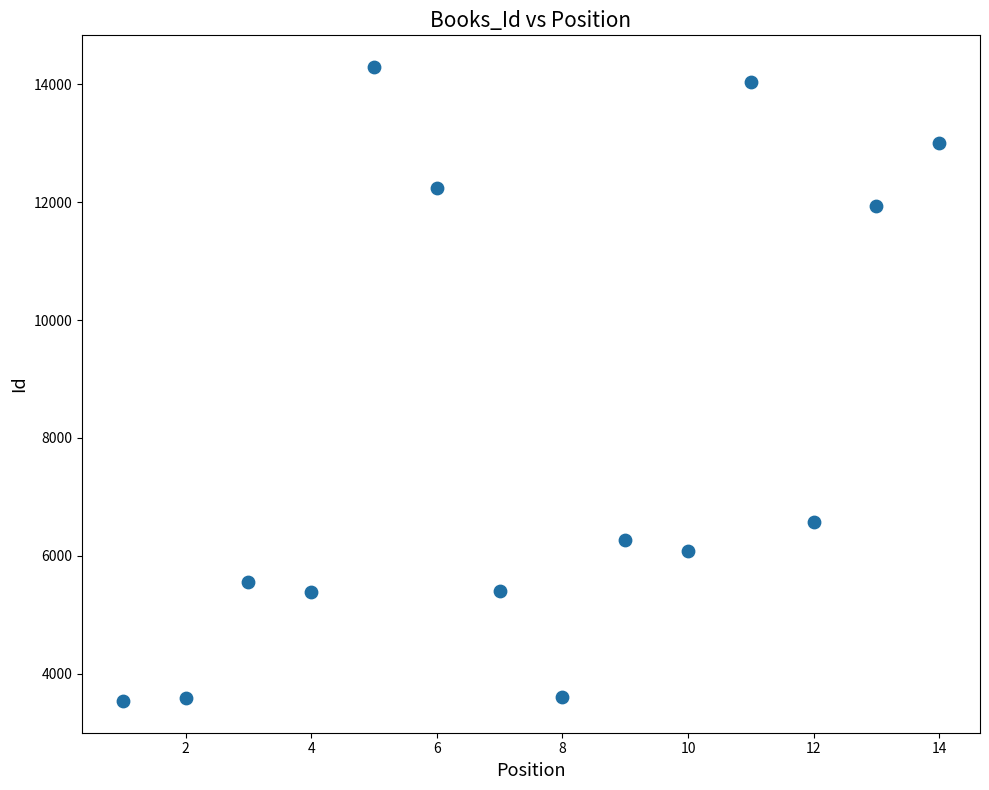

What is the range of Y values (max minus min)?

10761